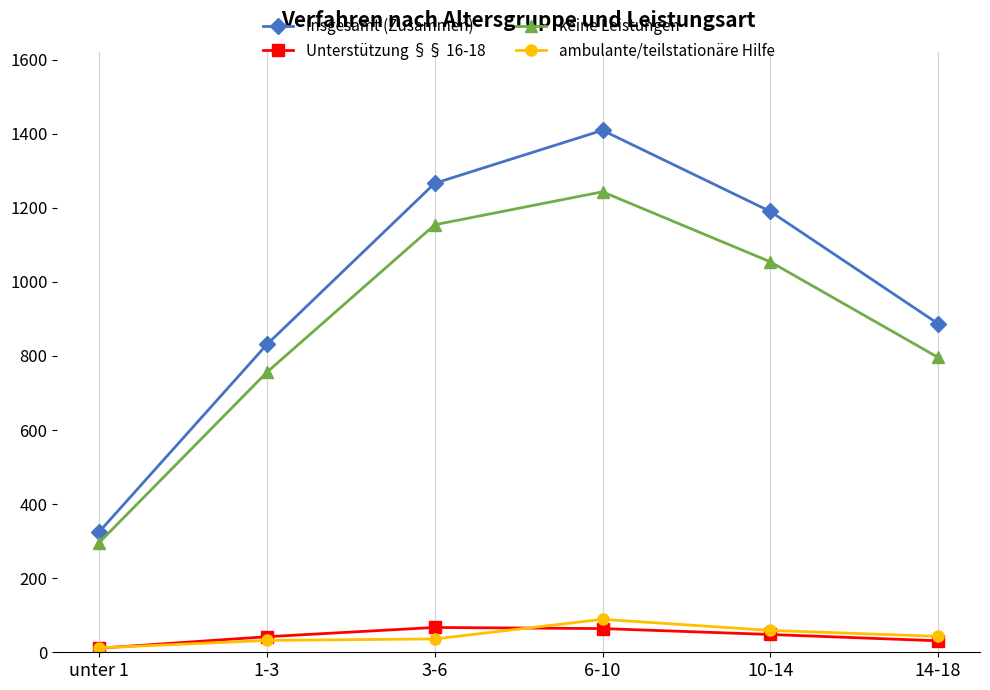

True or false: Unterstützung §§ 16-18 and Insgesamt (Zusammen) cross at least once.

False